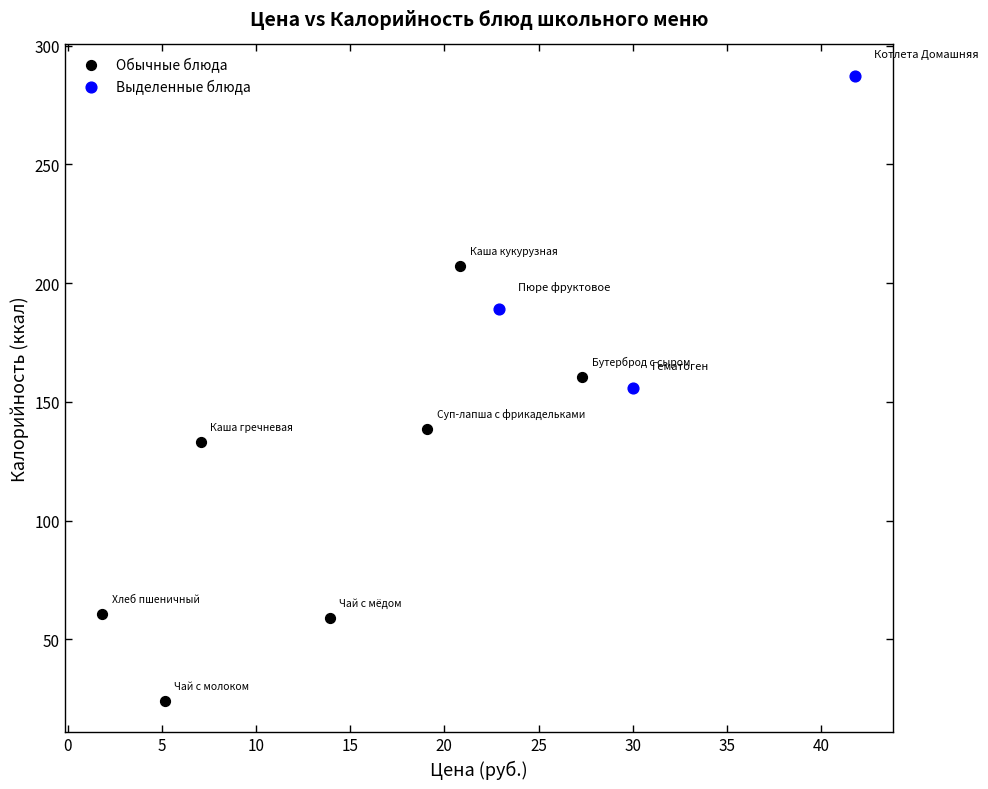

Which series reaches the minimum Y coordinate?

Обычные блюда